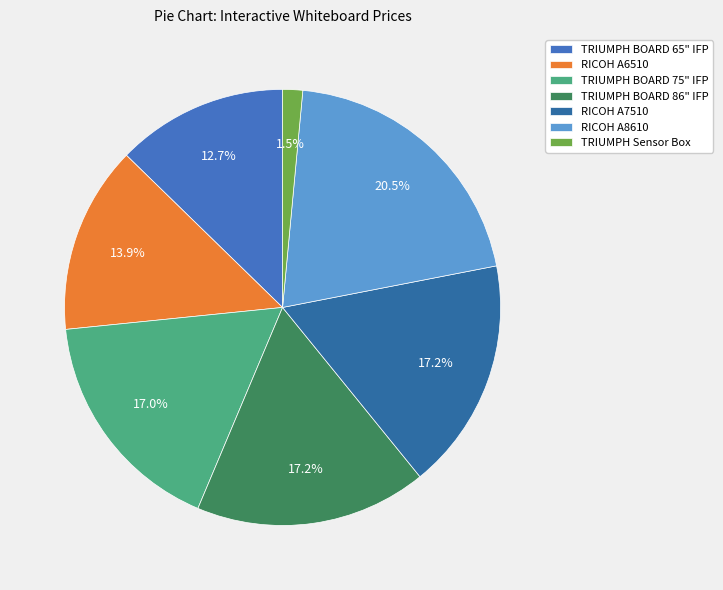

What is the change in value from TRIUMPH BOARD 86" IFP to RICOH A7510?

+1.2